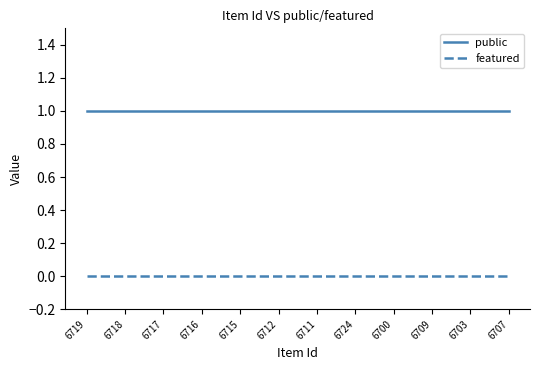

What are all the series names shown in the legend?

public, featured